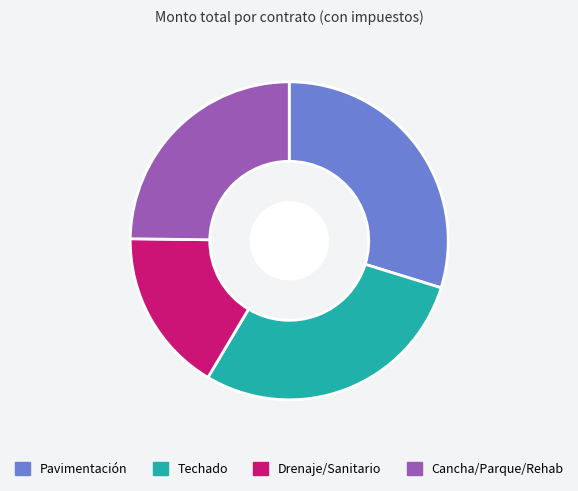

Between Pavimentación and Drenaje/Sanitario, which is larger?

Pavimentación